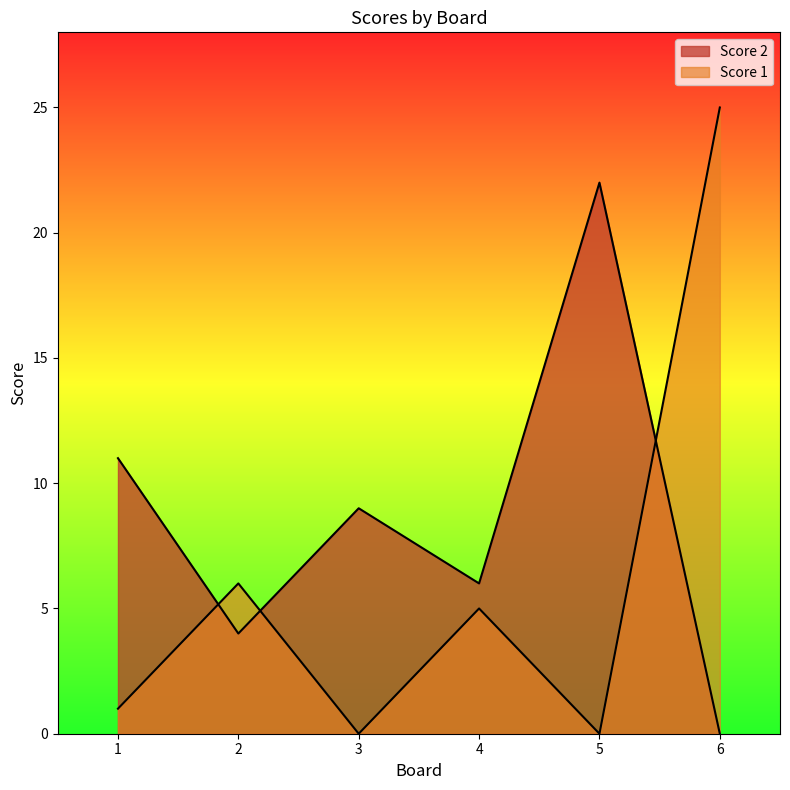

Which series changed the most between 5 and 6?

Score 1